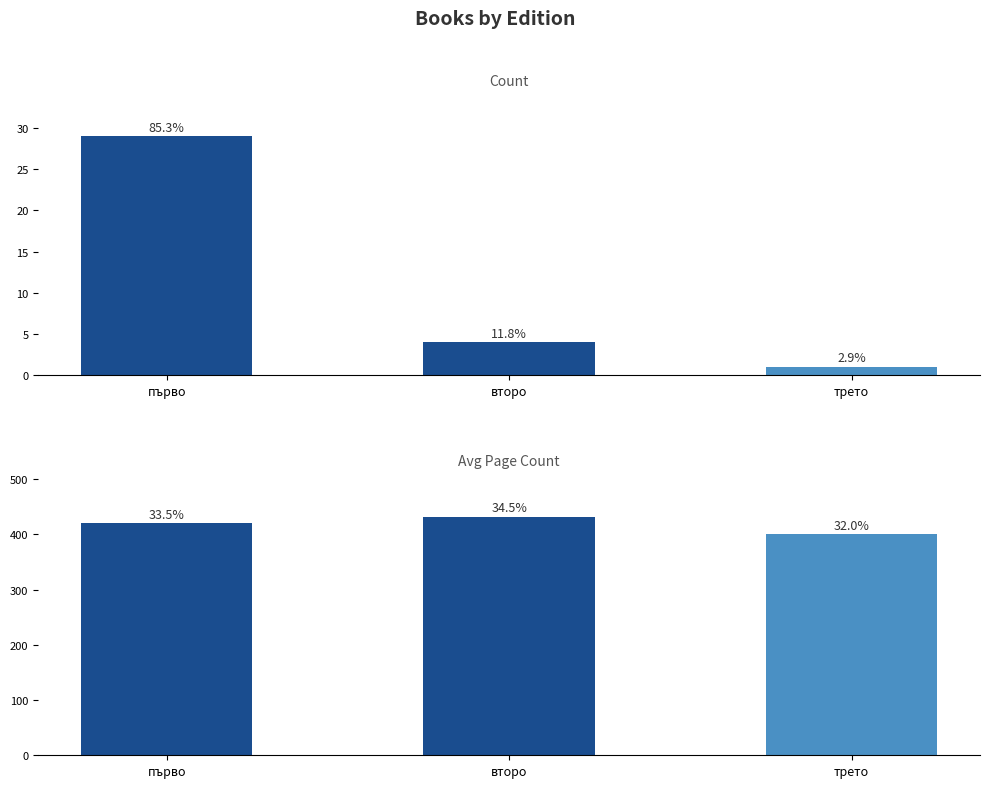

What value does the Count series have at първо?

29.0